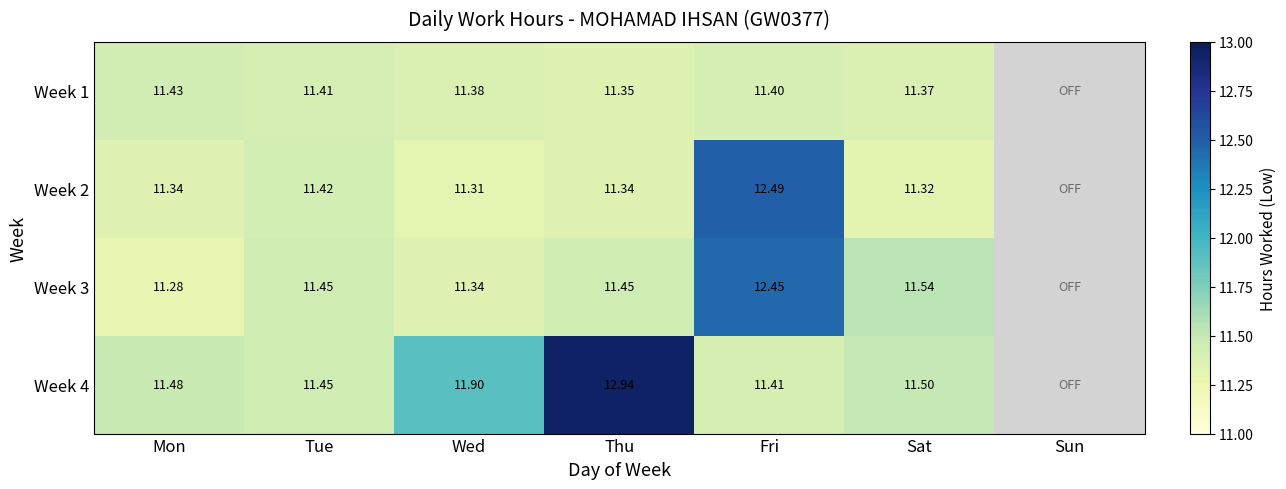

Is the value of Week 4 at Tue greater than the value of Week 1 at Fri?

Yes